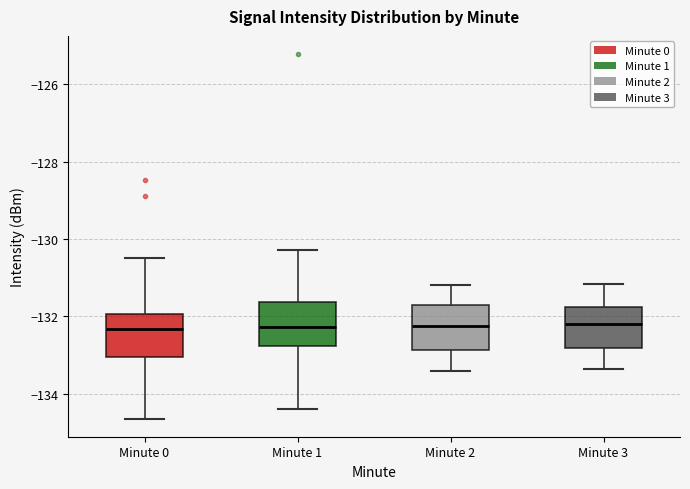

Reading left to right, read every box against the y-axis: the position of its median line, the range the box covers, and the ends of its whiskers. The values are not printed on the chart, so give them approximately, as read against the axis.

Minute 0: median -132.4, box -133.0 to -132.0, whiskers -134.6 to -130.4
Minute 1: median -132.2, box -132.8 to -131.6, whiskers -134.4 to -130.2
Minute 2: median -132.2, box -132.8 to -131.6, whiskers -133.4 to -131.2
Minute 3: median -132.2, box -132.8 to -131.8, whiskers -133.4 to -131.2